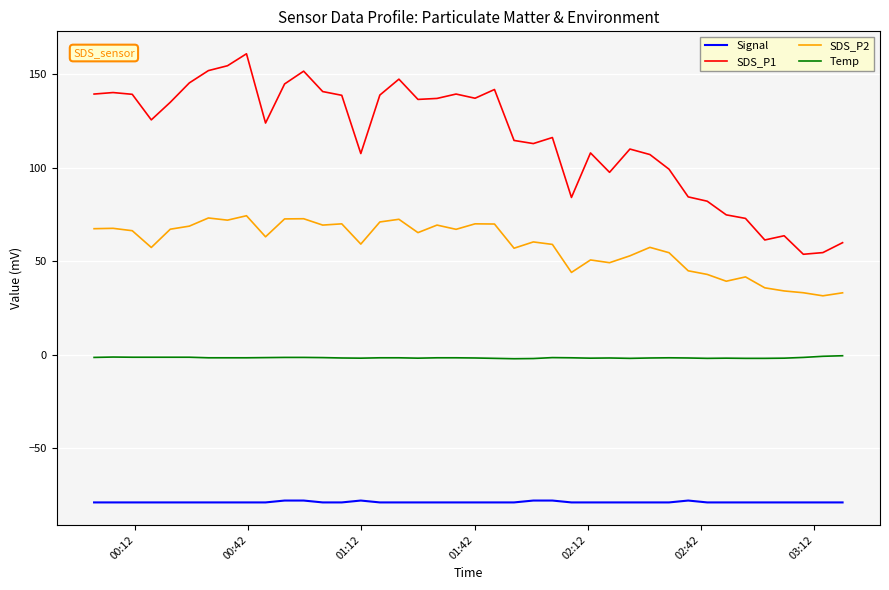

Which series has the largest total across all categories?

SDS_P1